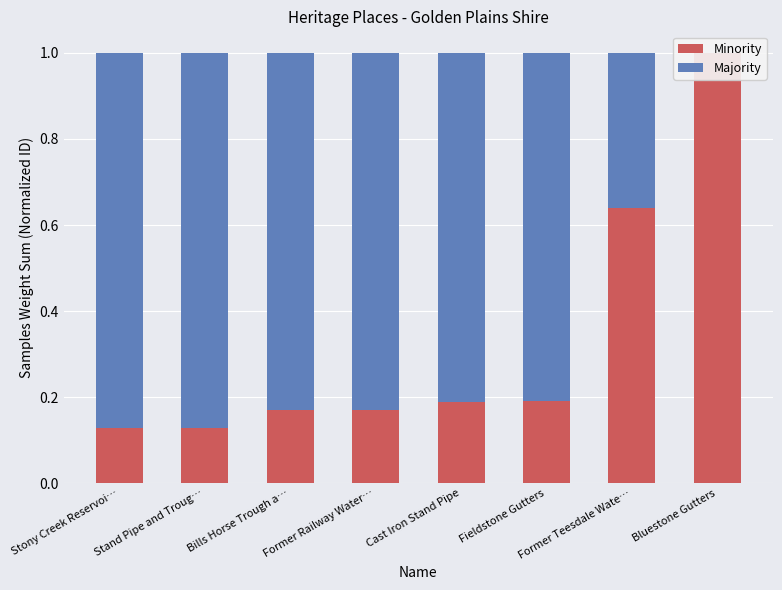

The value of Minority at Bills Horse Trough a… is 0.1. True or false?

False